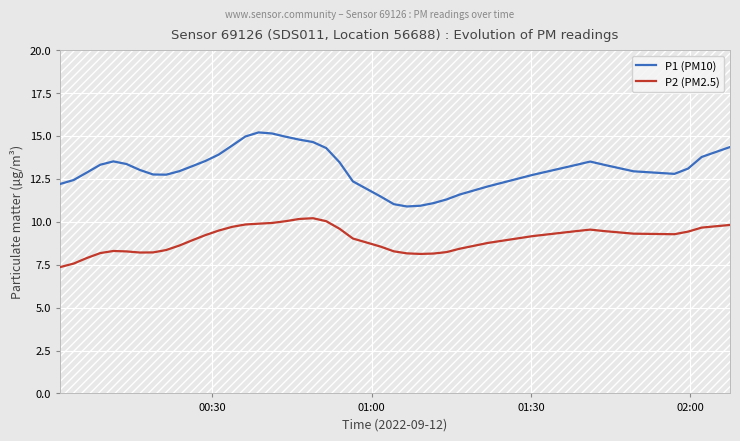

True or false: P2 (PM2.5) and P1 (PM10) cross at least once.

False